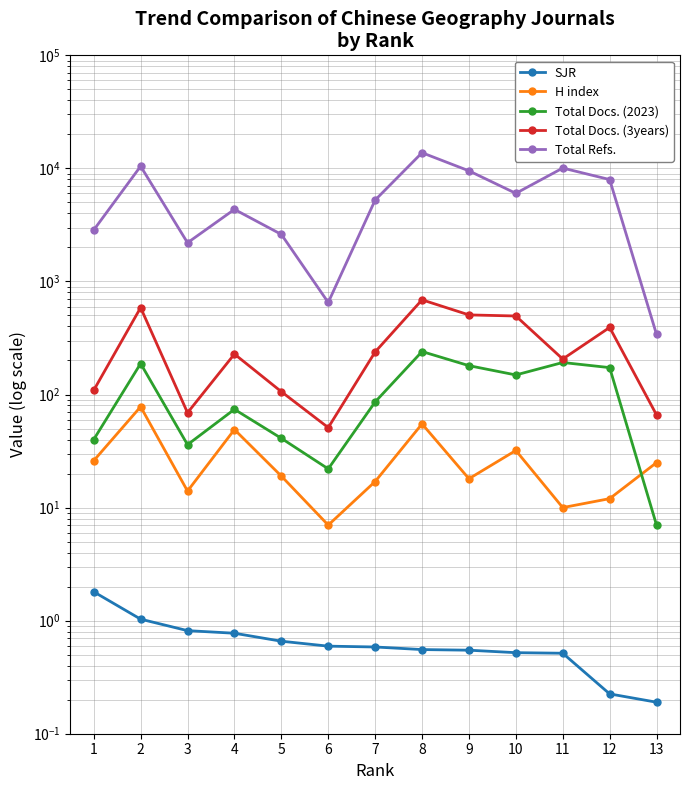

How many values in the H index series are below 19?

6